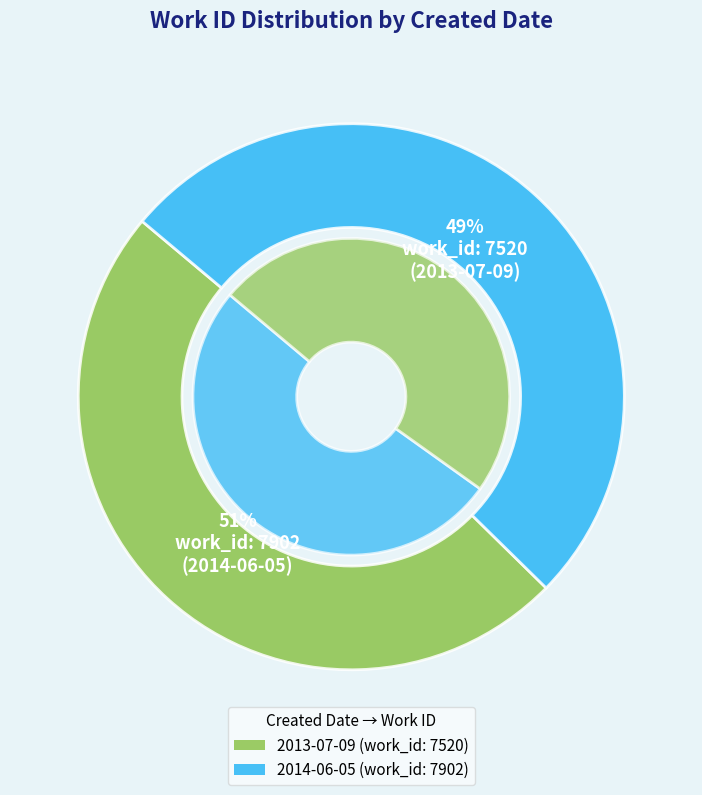

Count the number of slices in the pie.

2